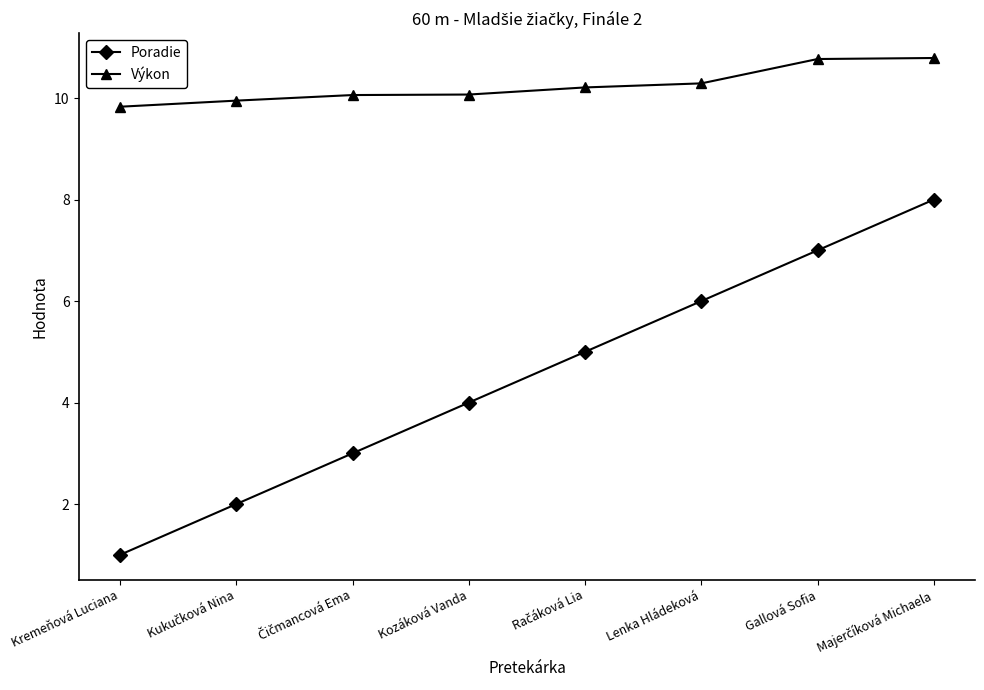

Does the chart display data point markers on the line(s)?

Yes